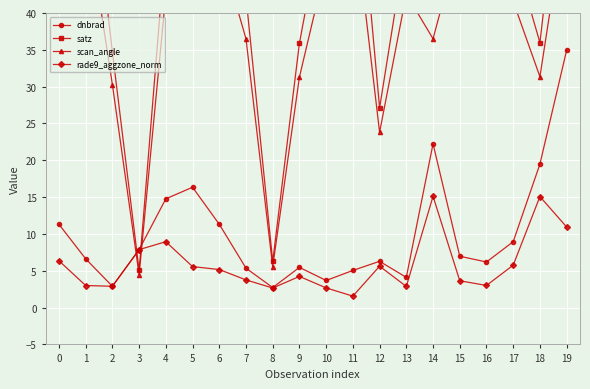

What is the sum of all dnbrad values?

202.6